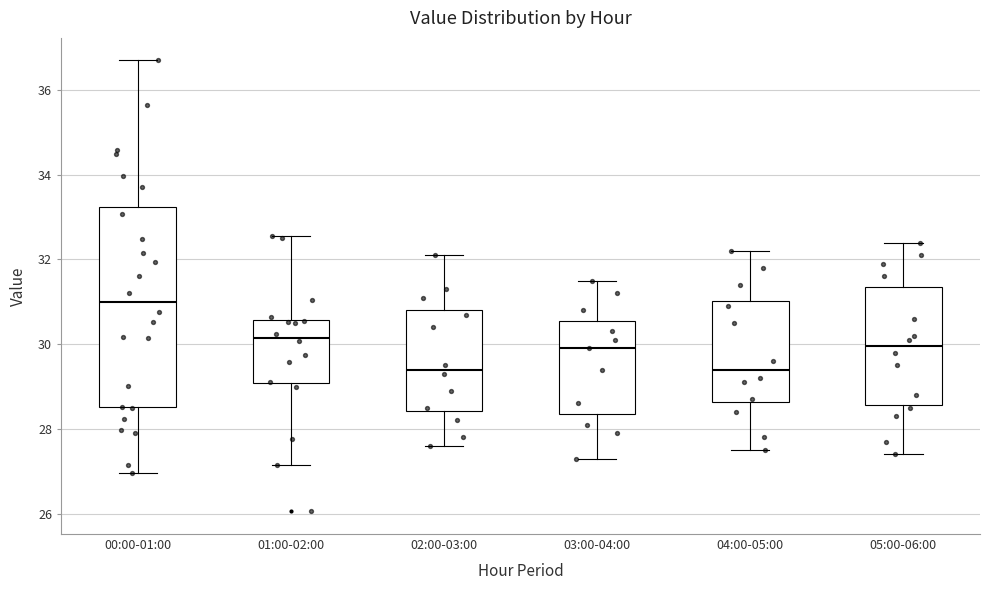

Which box is the tallest, from its lower edge to its upper edge?

00:00-01:00